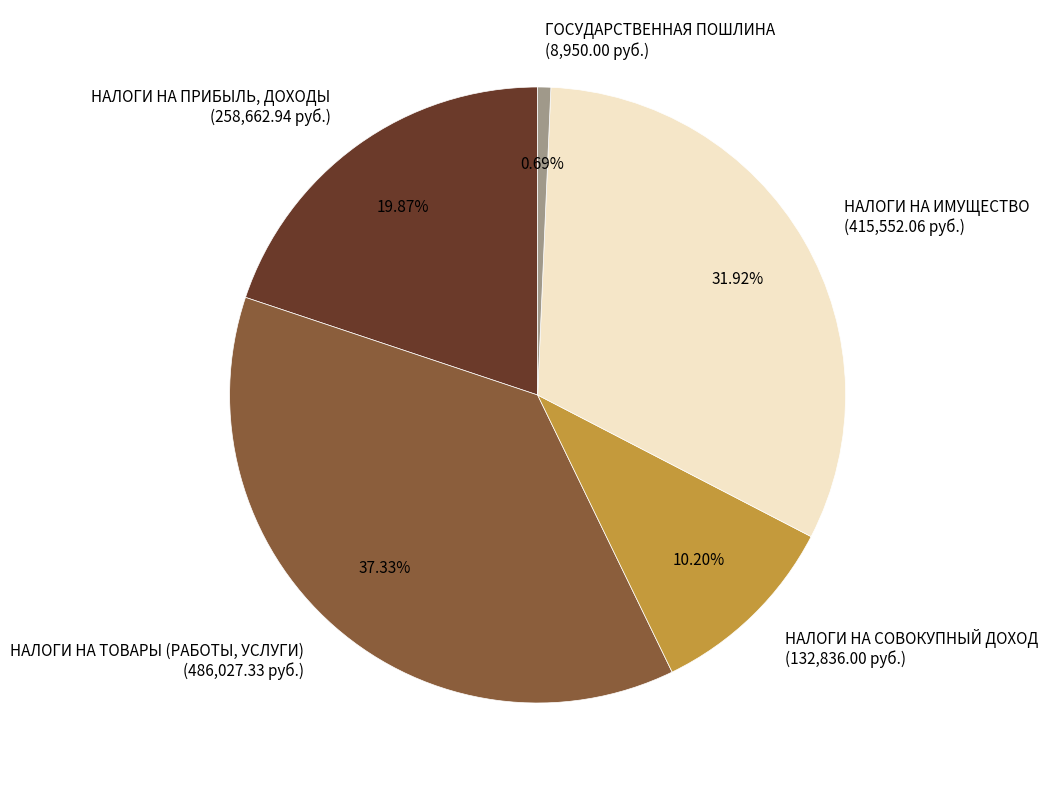

What is the ratio of the value at НАЛОГИ НА СОВОКУПНЫЙ ДОХОД to the value at ГОСУДАРСТВЕННАЯ ПОШЛИНА?

14.8